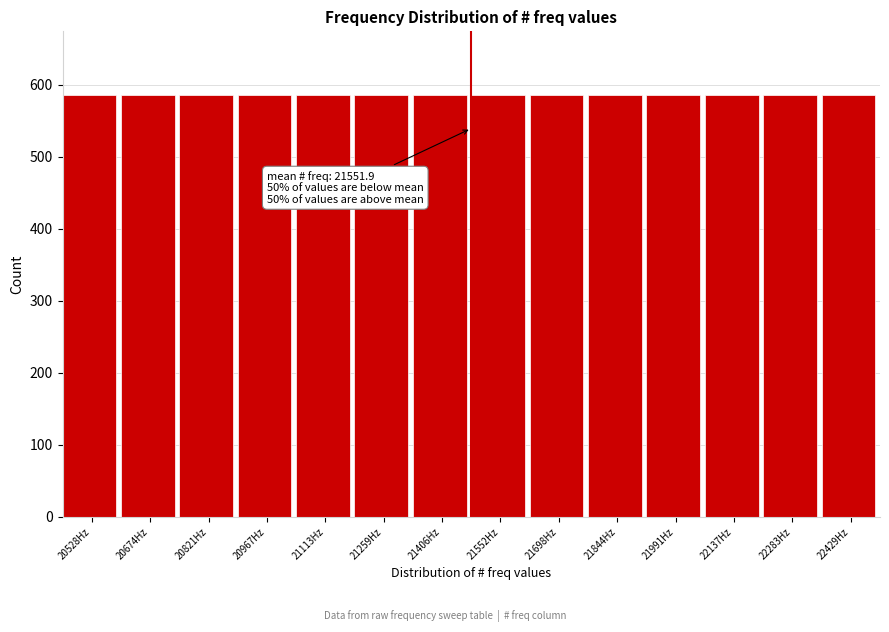

What is the ratio of the value at 20674Hz to the value at 22429Hz?

1.0